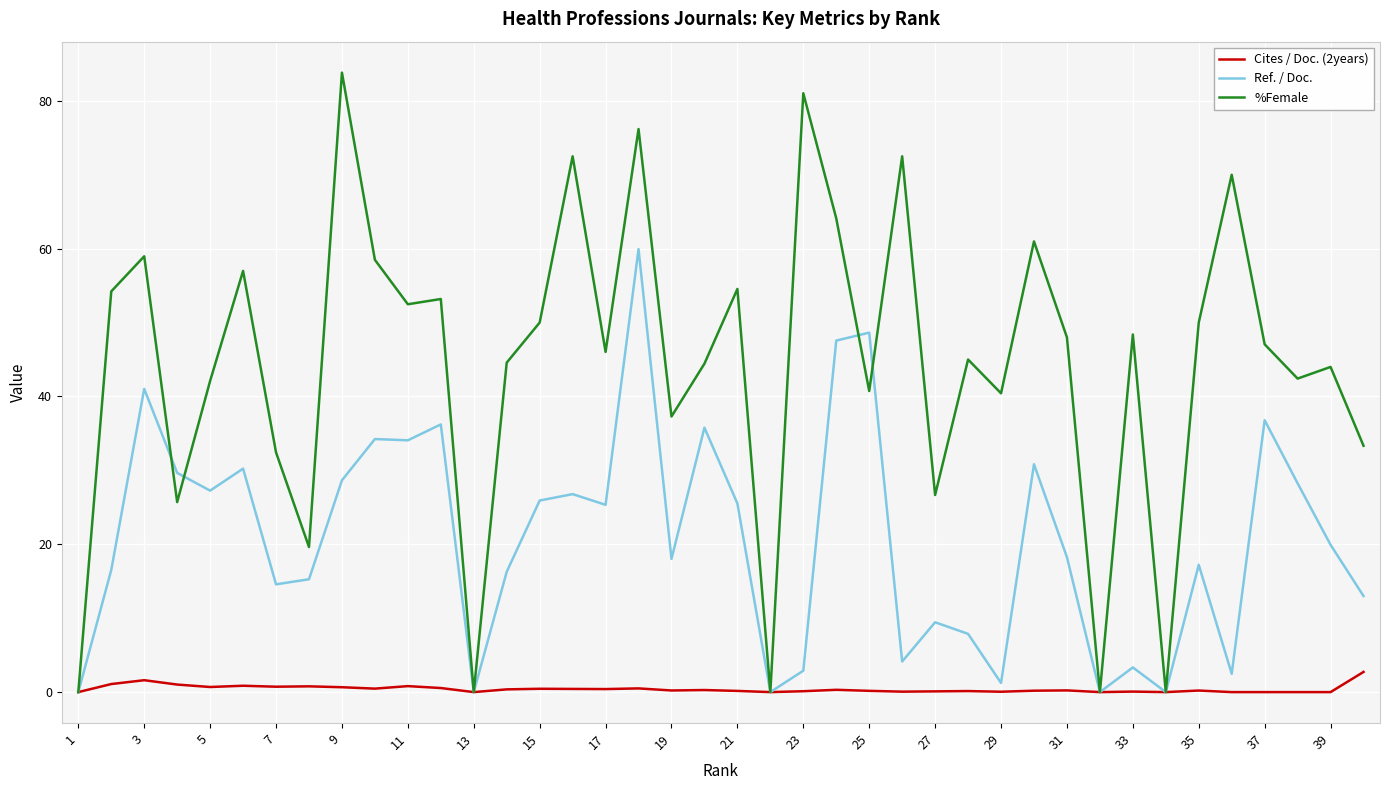

Which series has the widest spread of values?

%Female